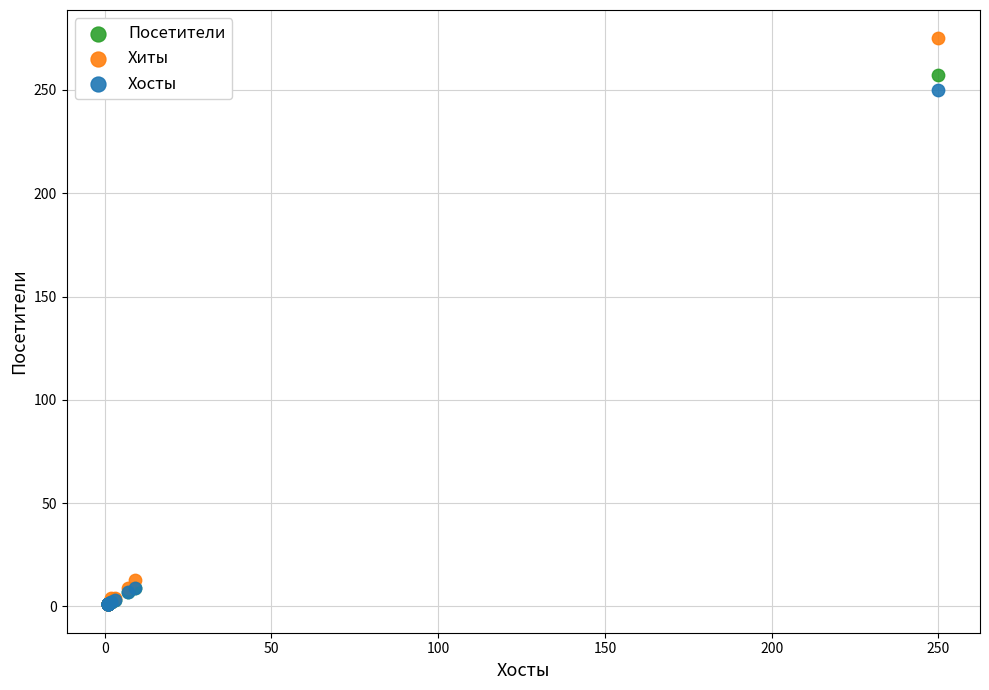

In the Хиты series, what Y value is closest to 138?

13